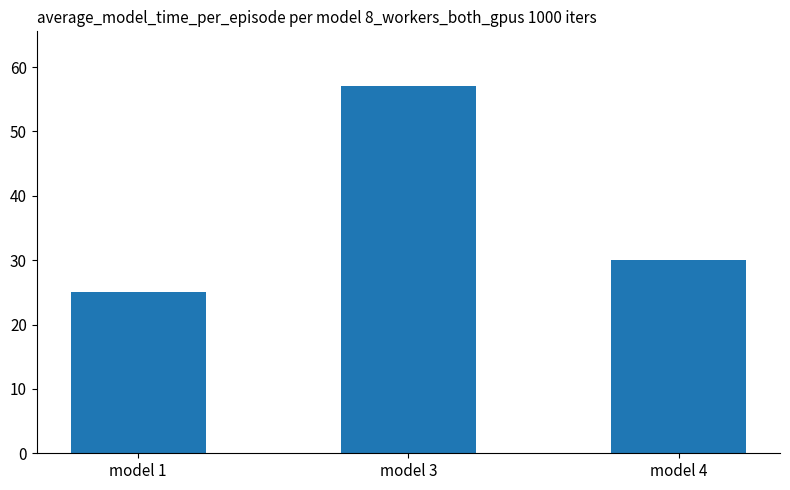

Count the values in the range 25 to 57.

3